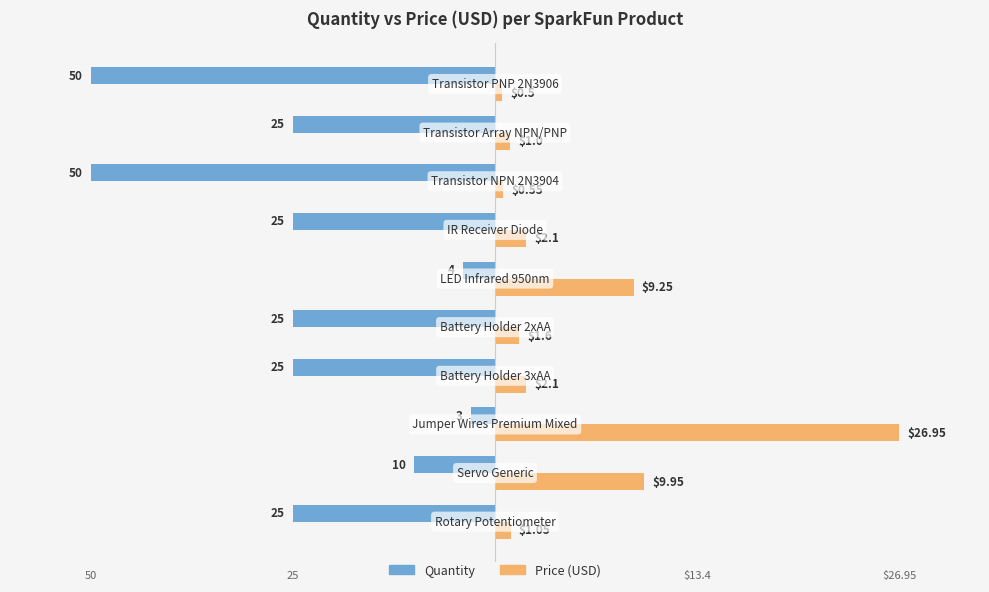

What are all the series names shown in the legend?

Quantity, Price (USD)